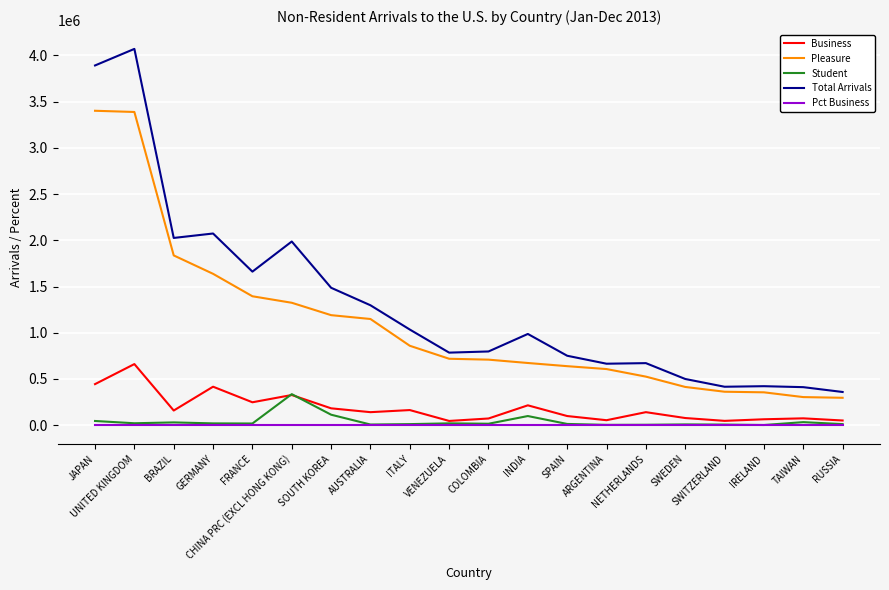

Does the chart display data point markers on the line(s)?

No